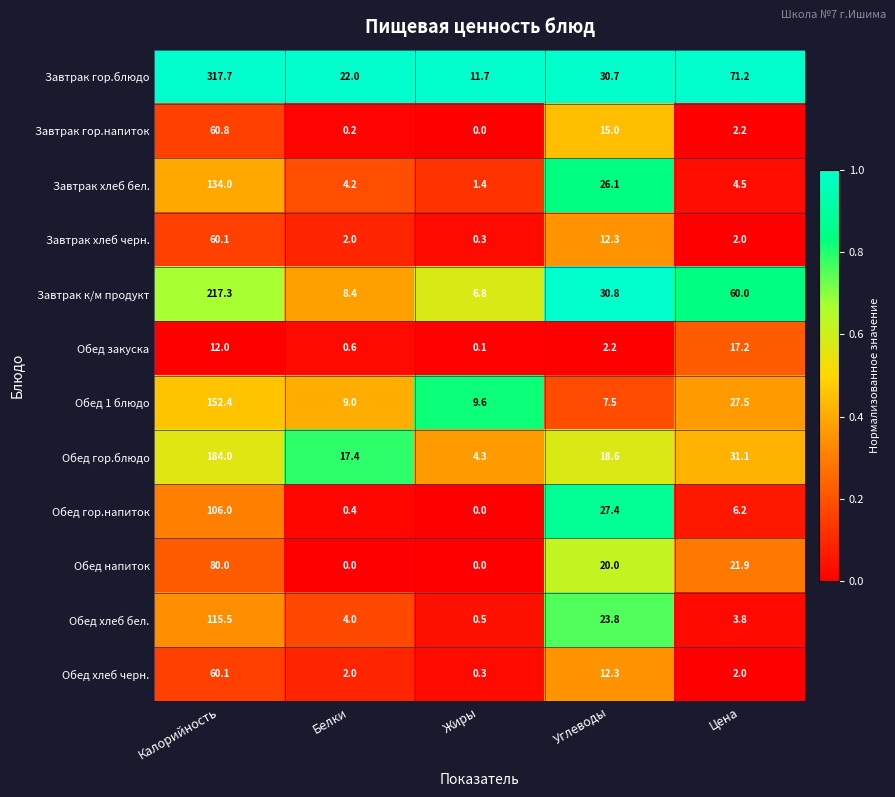

The value of Завтрак гор.напиток at Углеводы is 23.8. True or false?

False